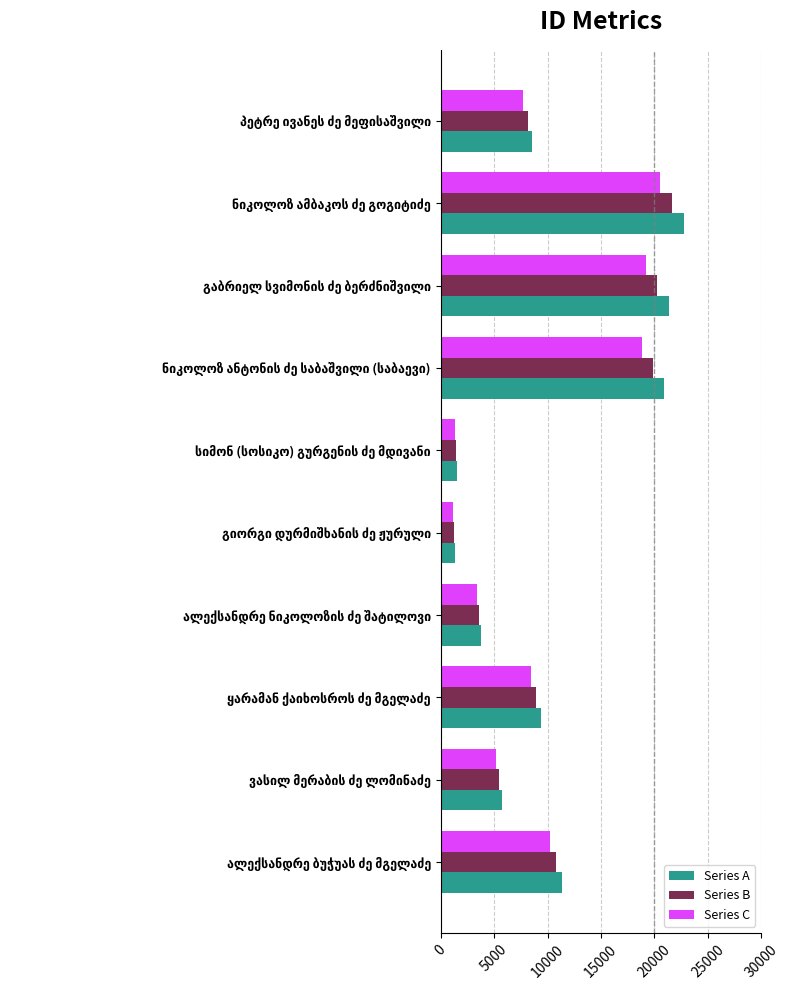

Rank the series by their average value, from highest to lowest.

Series A, Series B, Series C